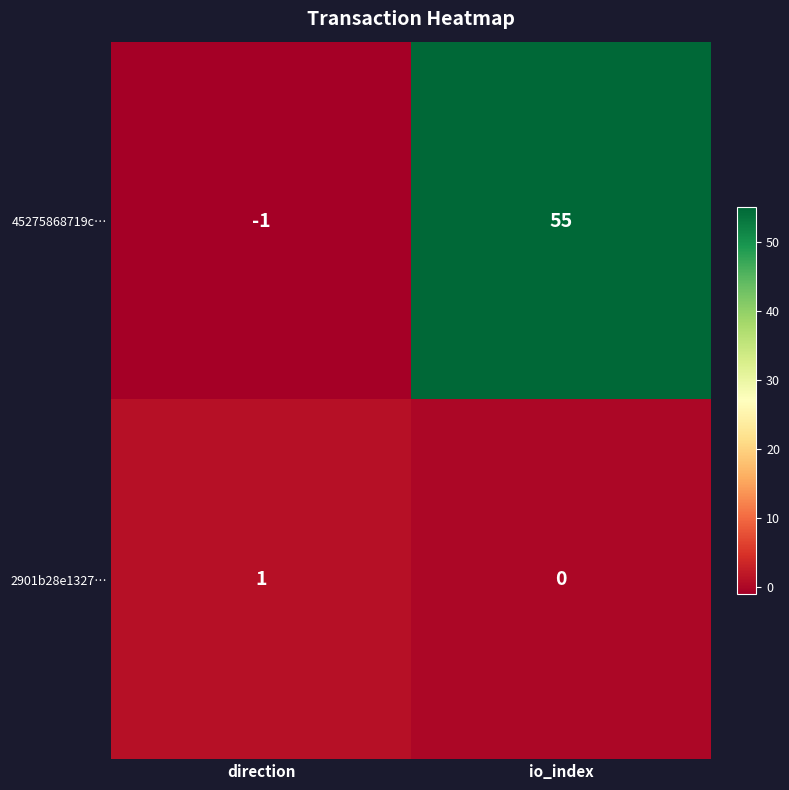

What is the difference between the highest and lowest values at io_index?

55